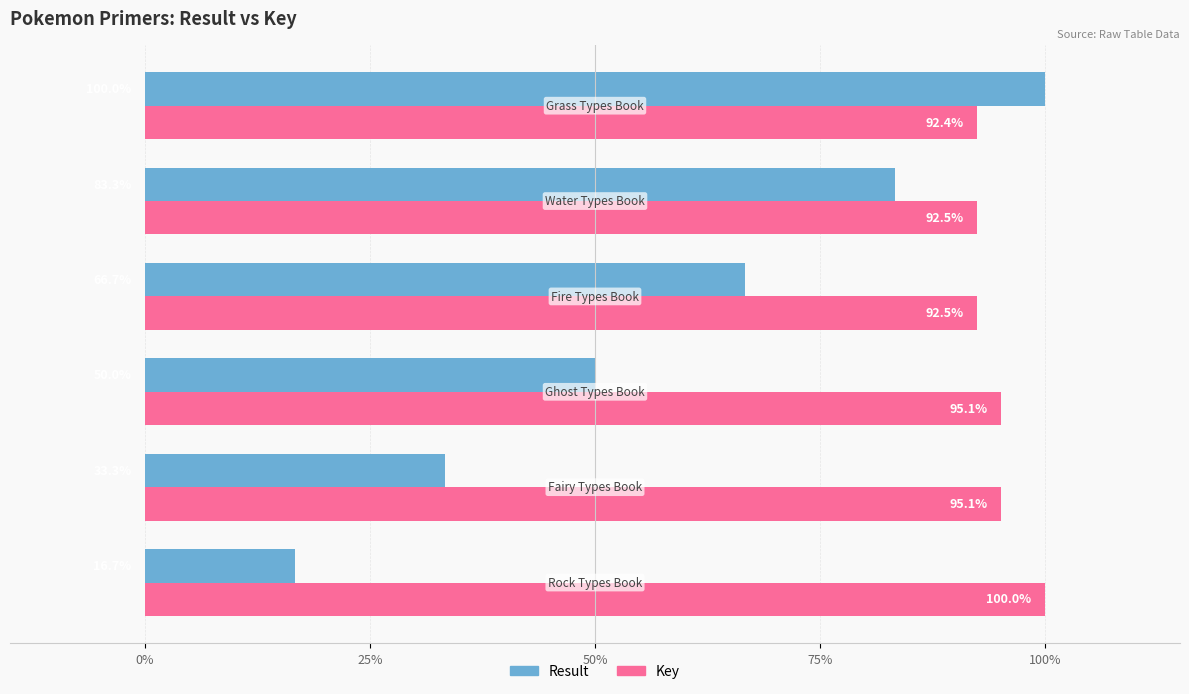

What is the minimum value shown in the chart?

16.7